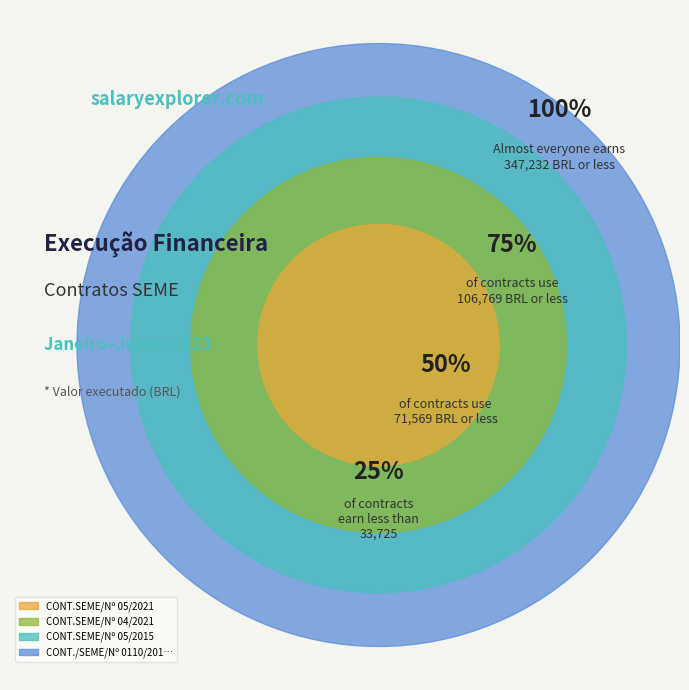

Is there a majority slice in this chart?

Yes